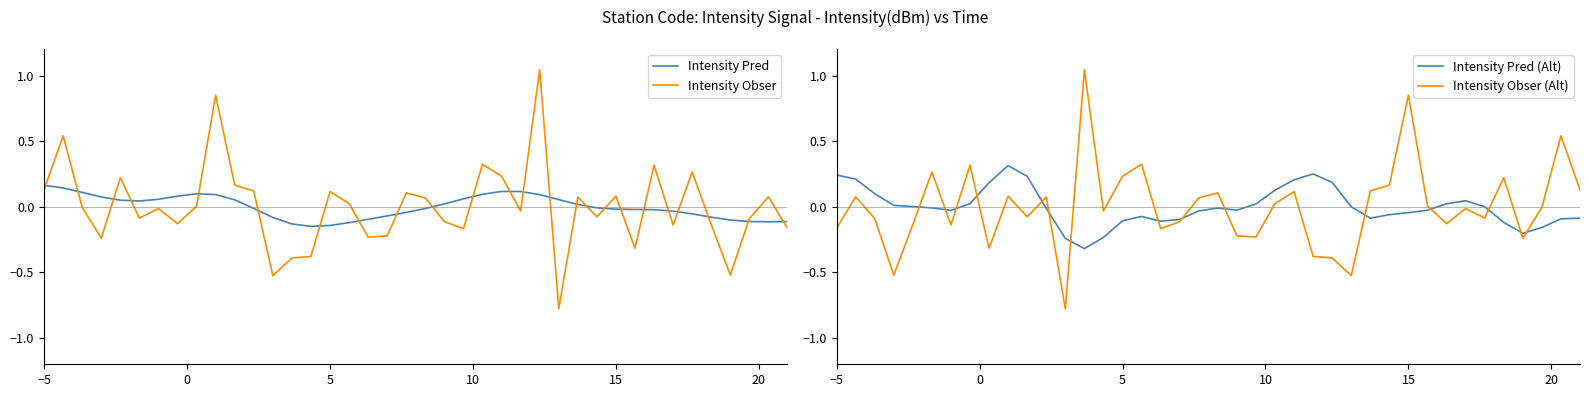

Which series has the largest total across all categories?

Intensity Obser (Alt)